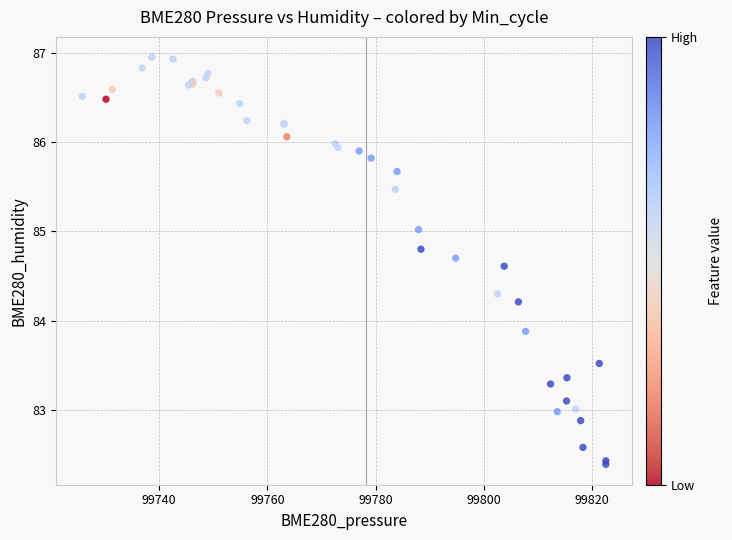

What Y value in the scatter plot is closest to 84?

83.9